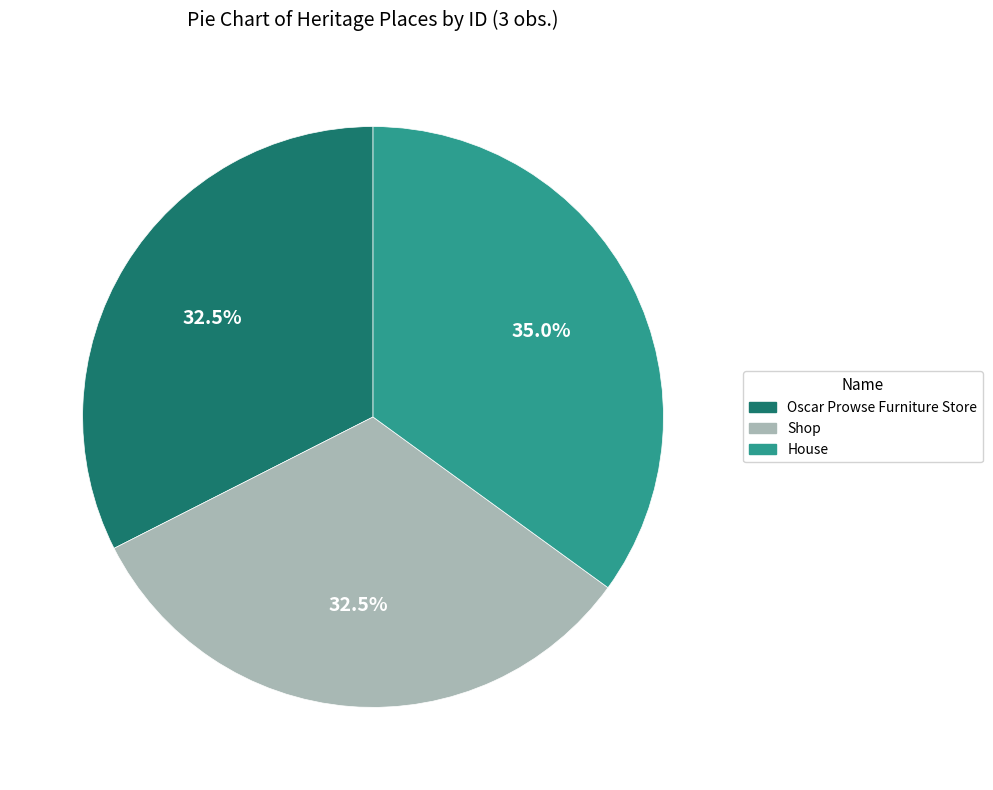

Is it true that House is 35% of the pie?

True